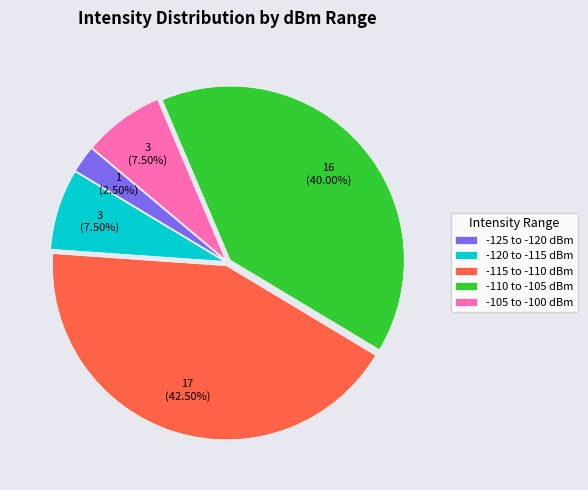

What is the ratio of the value at -120 to -115 dBm to the value at -105 to -100 dBm?

1.0